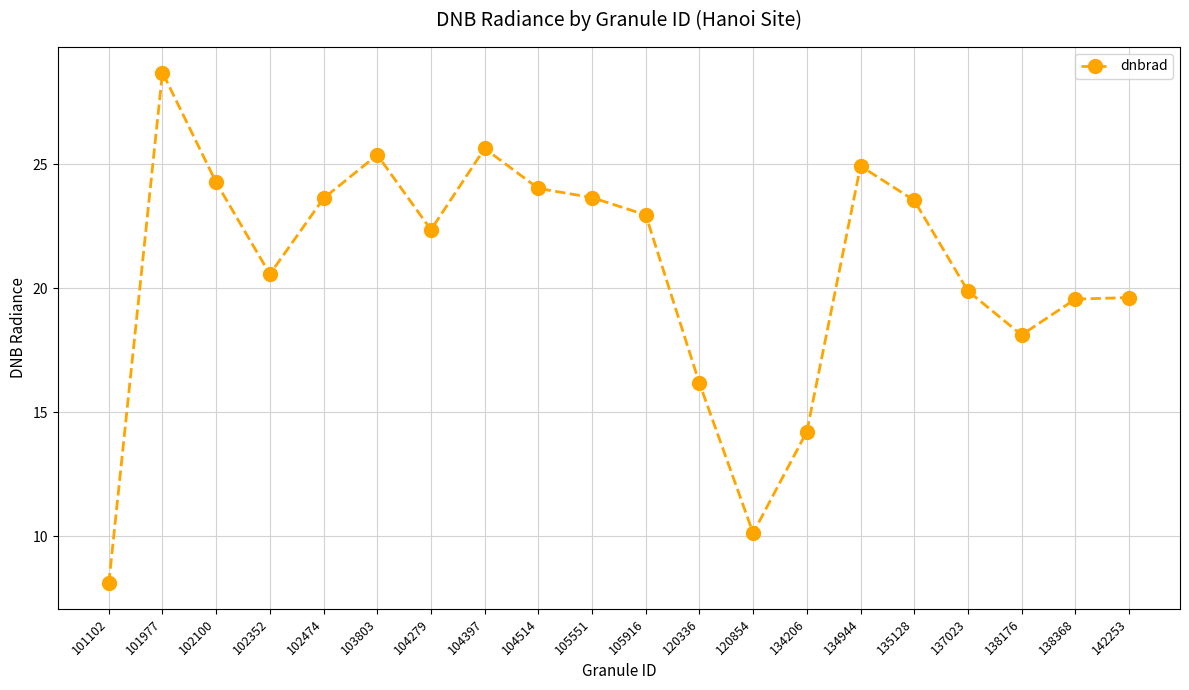

What is the value of the 5th point from the left?

23.6